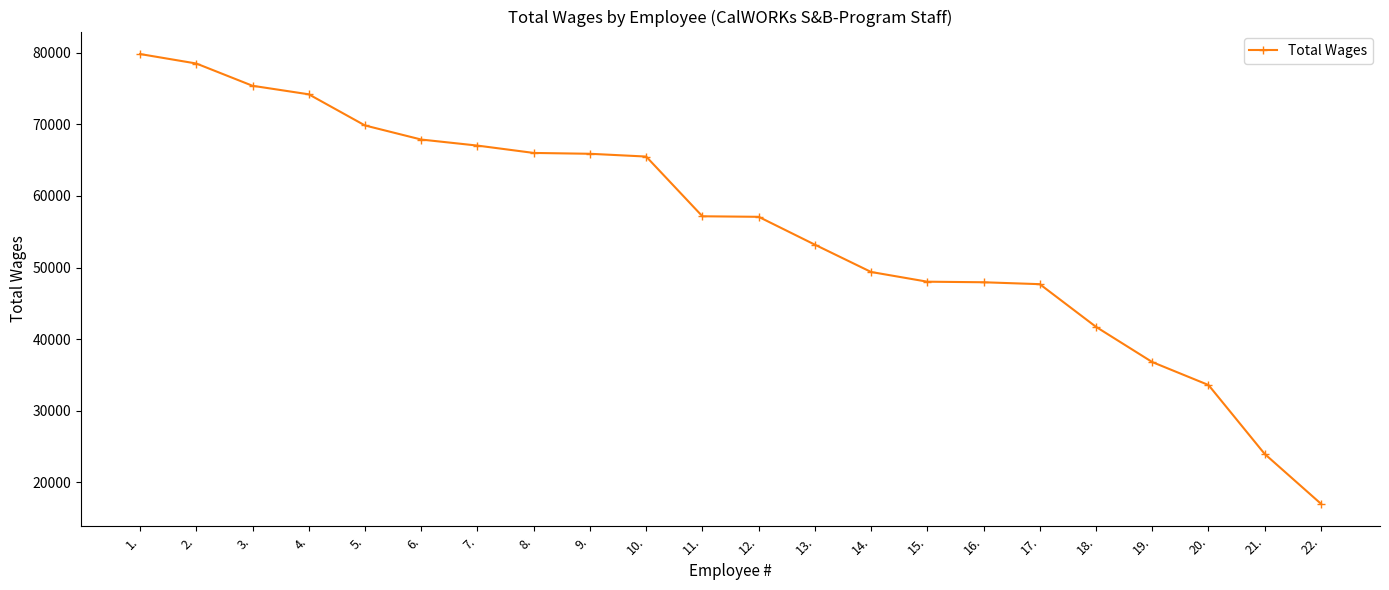

What is the greatest value displayed?

79844